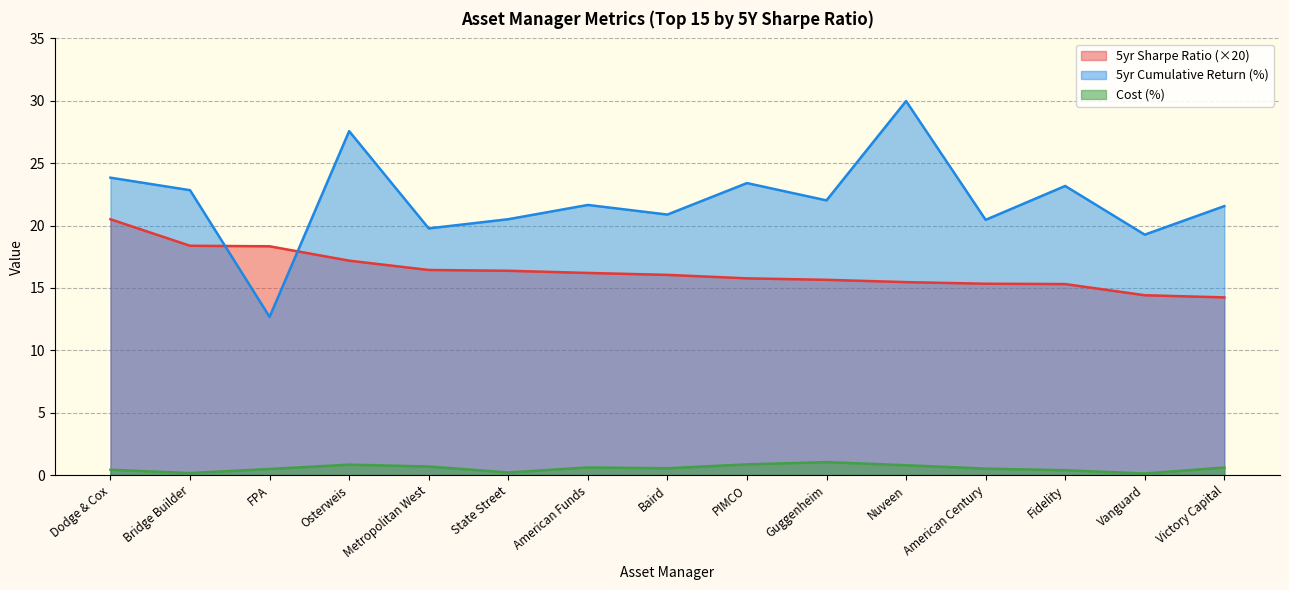

What are all the series names shown in the legend?

5yr Sharpe Ratio (×20), 5yr Cumulative Return (%), Cost (%)